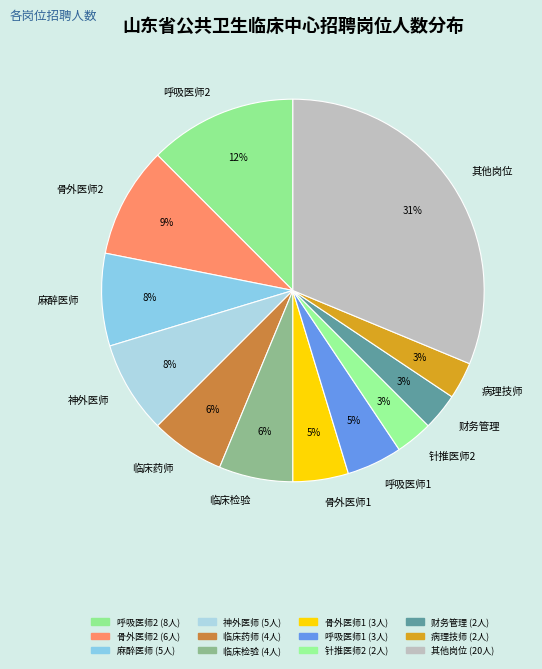

The 财务管理 slice represents 3% of the pie. True or false?

True